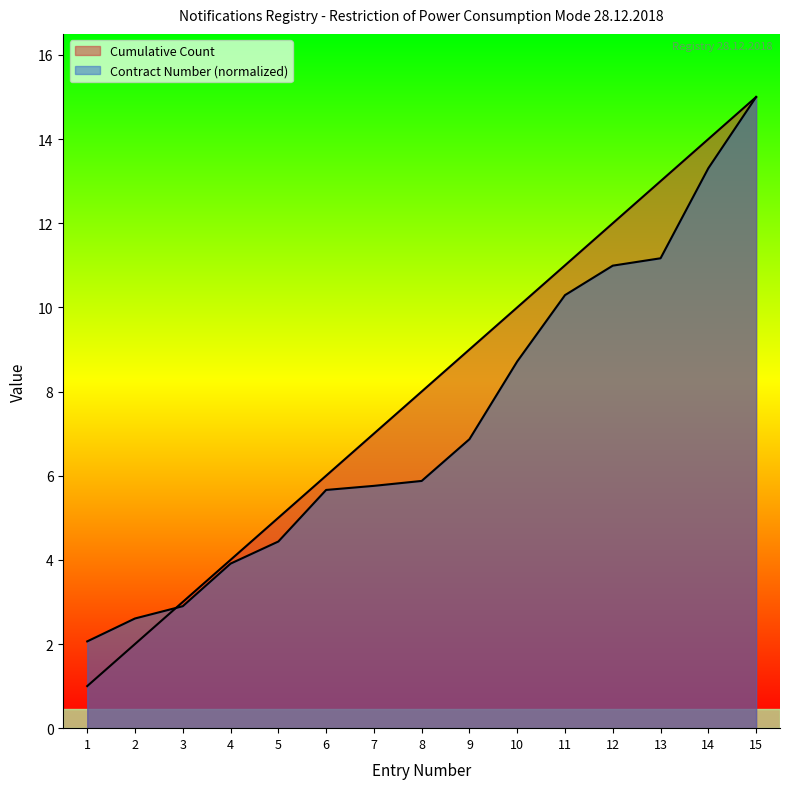

Which series has the largest range (max minus min)?

Cumulative Count